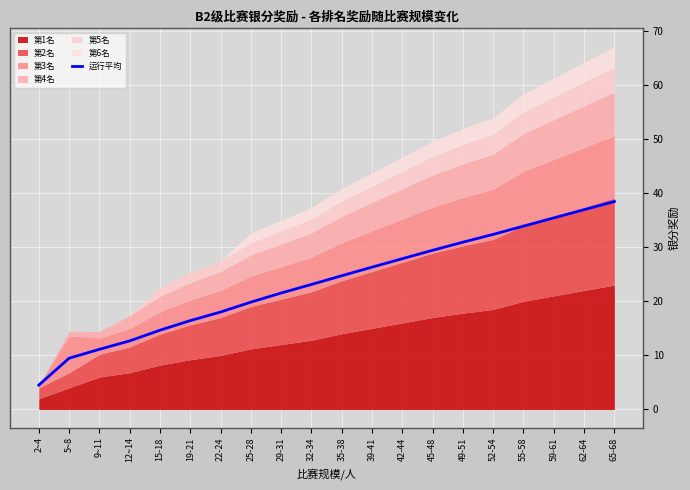

Where does the data first go above 24?

35-38